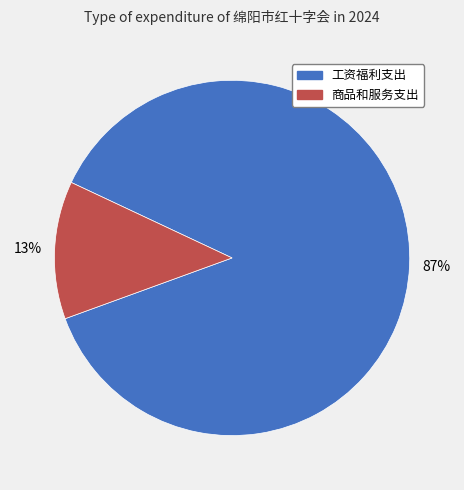

To the nearest percent, what portion does 商品和服务支出 represent?

13%